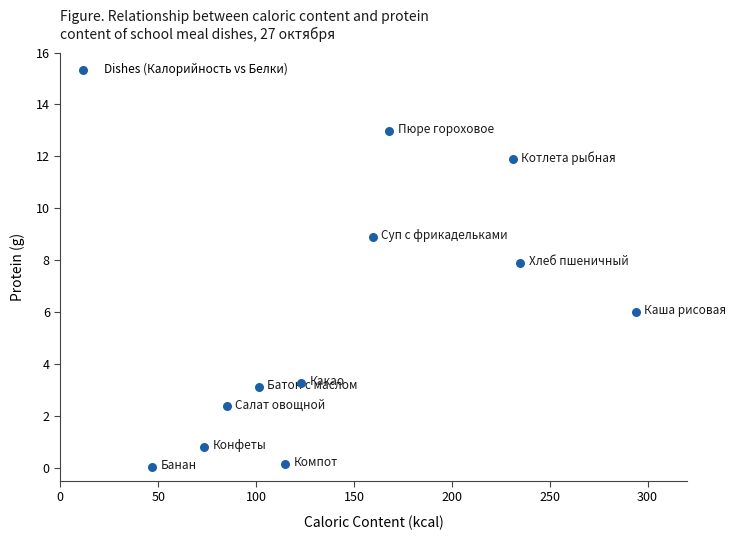

What is the average X value?

148.4